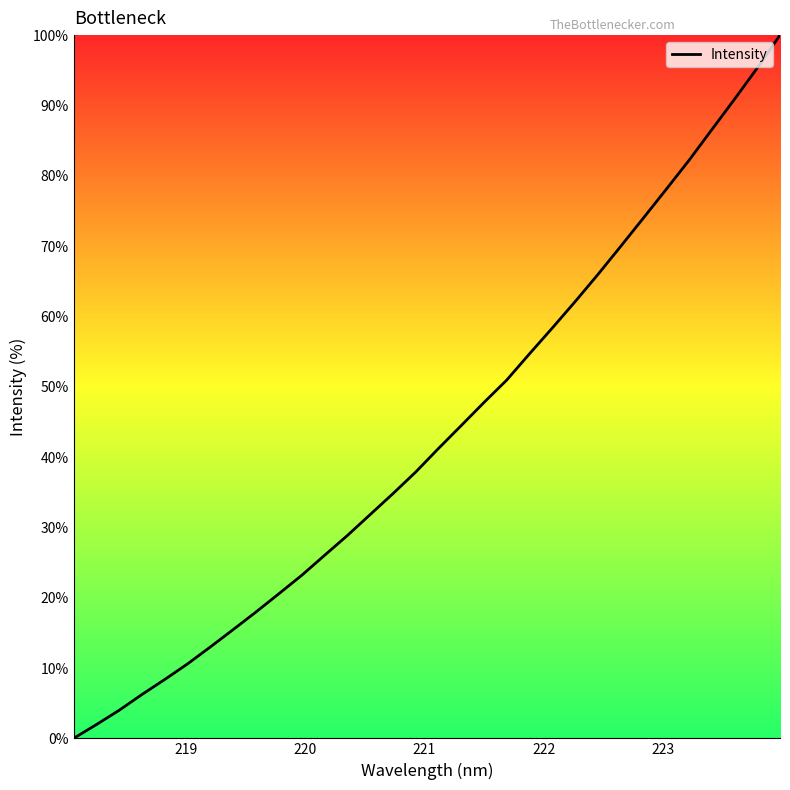

What is the difference between the maximum and minimum values?

100.0